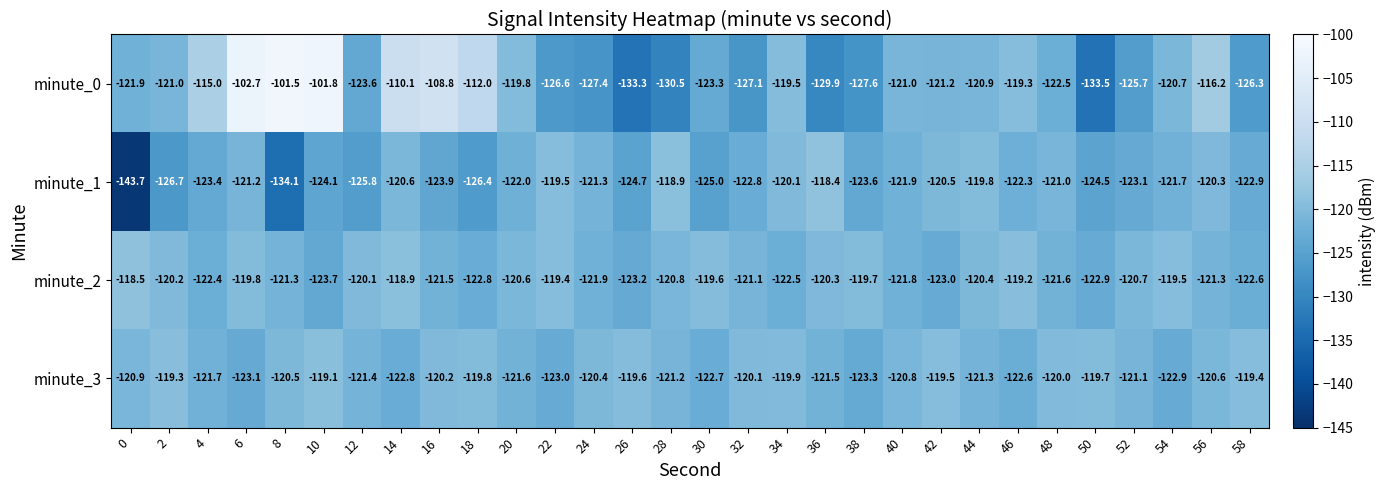

What value does the minute_1 series have at 26?

-124.7